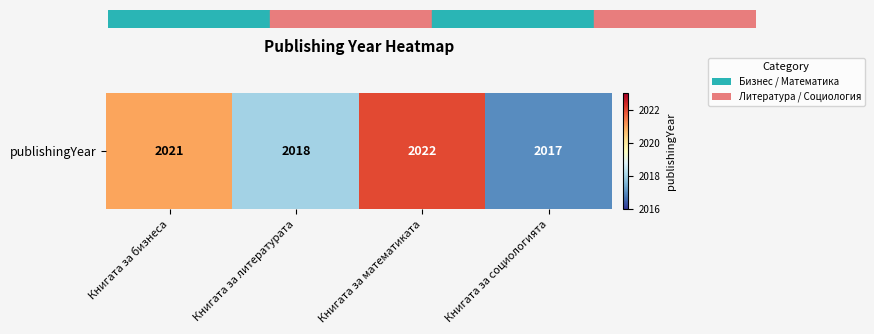

Rank the categories by value from lowest to highest.

Книгата за социологията, Книгата за литературата, Книгата за бизнеса, Книгата за математиката